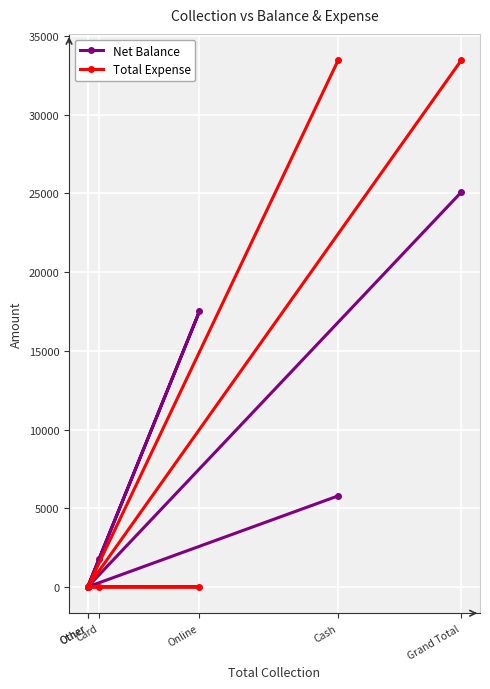

Reading right to left, extract all data points from this chart.

Net Balance: 25085	0	17500	1800	0	5785
Total Expense: 33465	0	0	0	0	33465